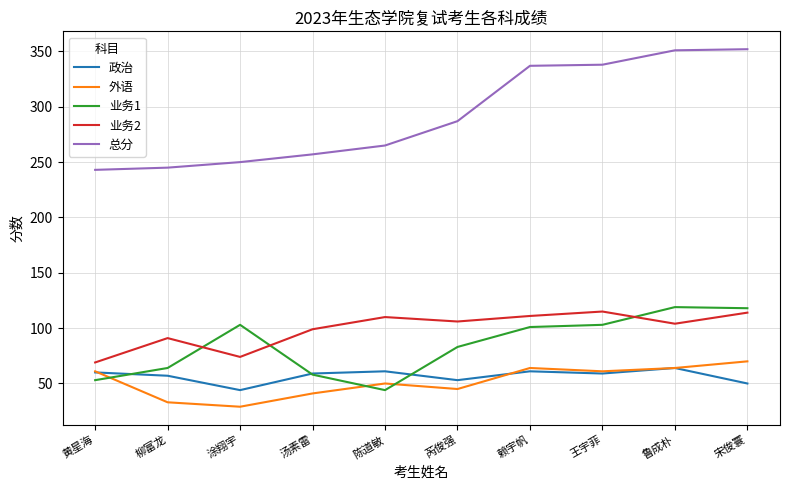

What value does the 总分 series have at 芮俊强?

287